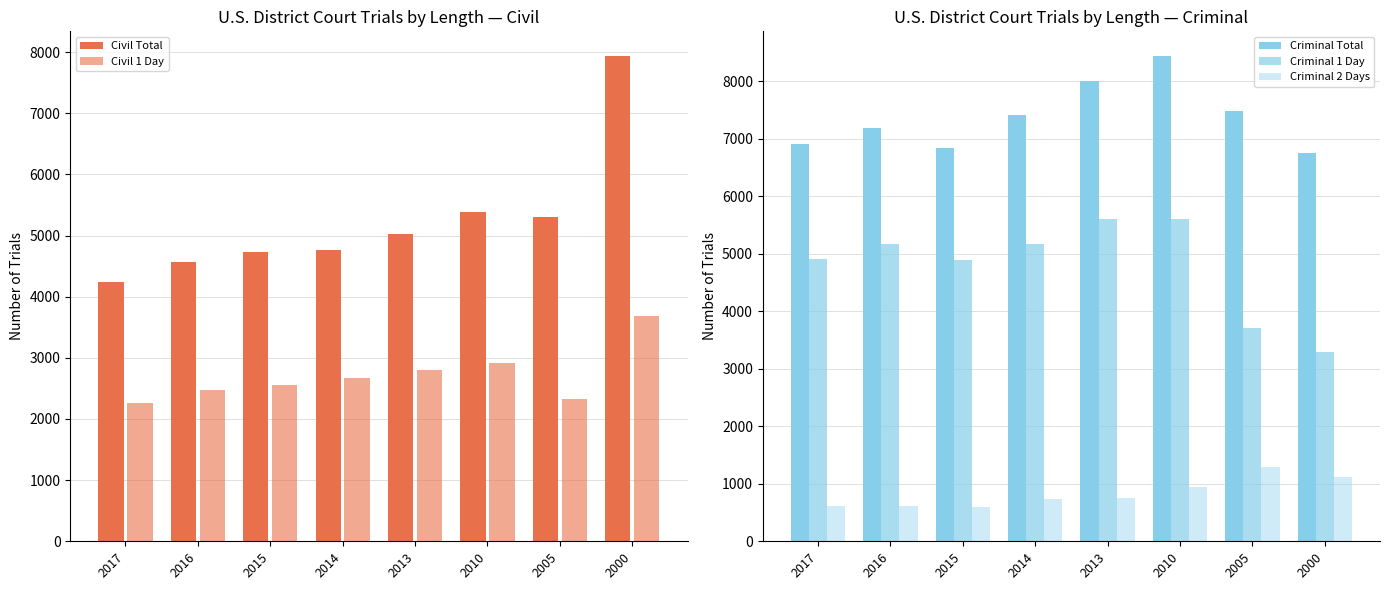

What is the average value of the Civil Total series?

5246